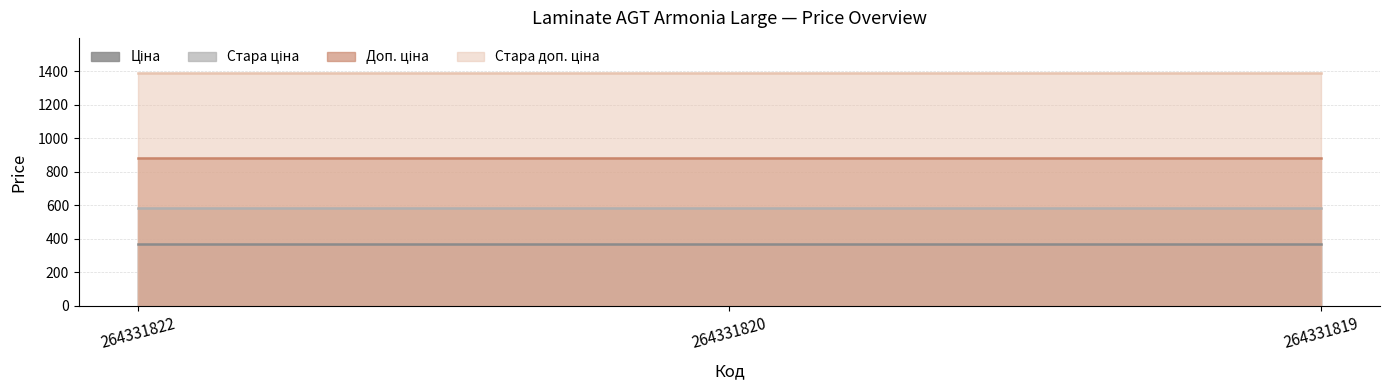

What is the greatest value displayed?

1389.5